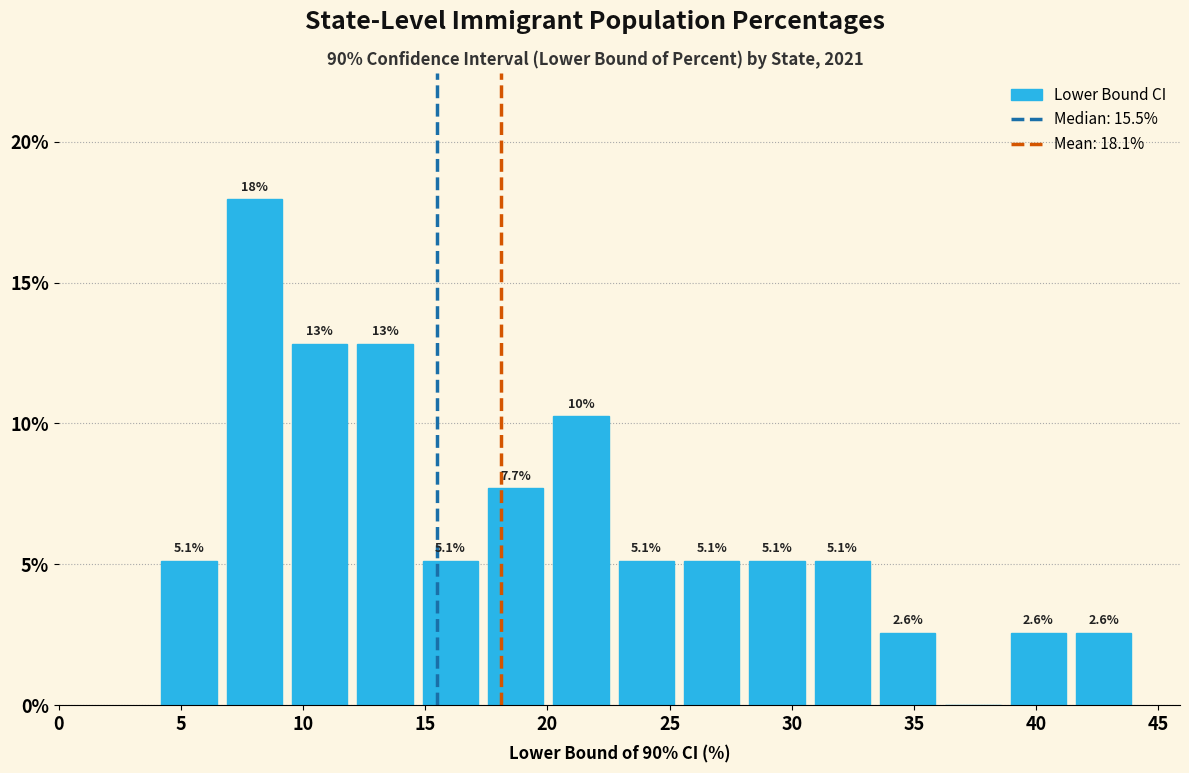

Which range on the x-axis has the tallest bar?

7.0 to 9.5